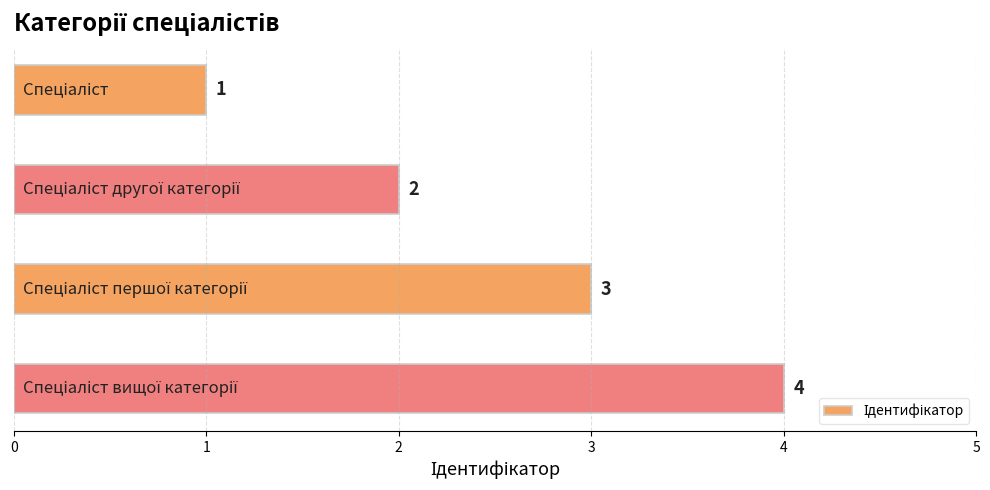

What is the value of the 3rd bar from the top?

3